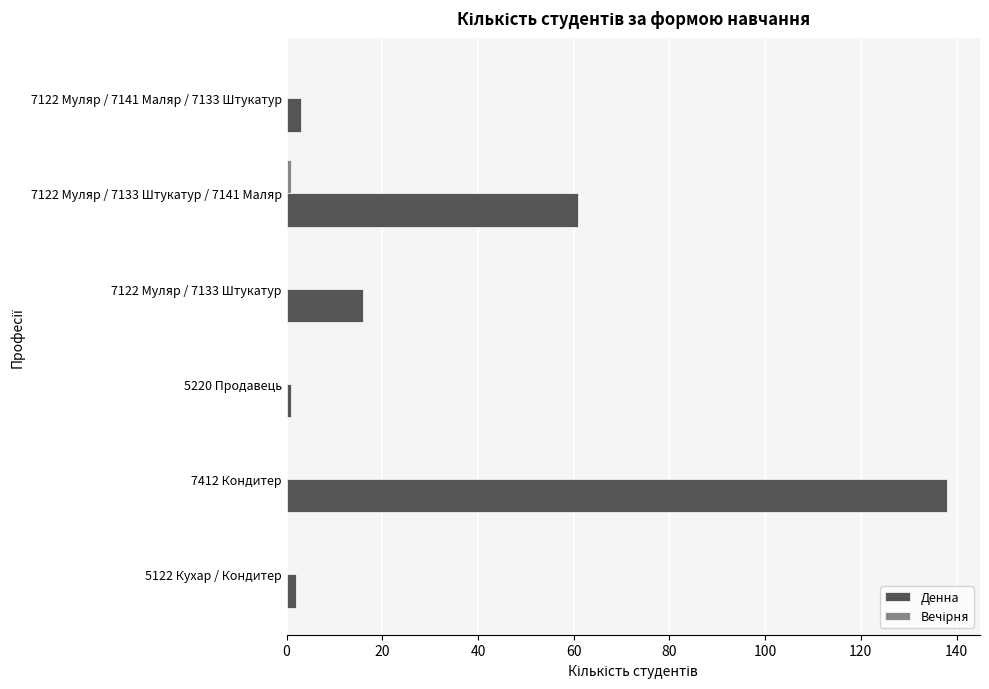

What is the sum of all Денна values?

221